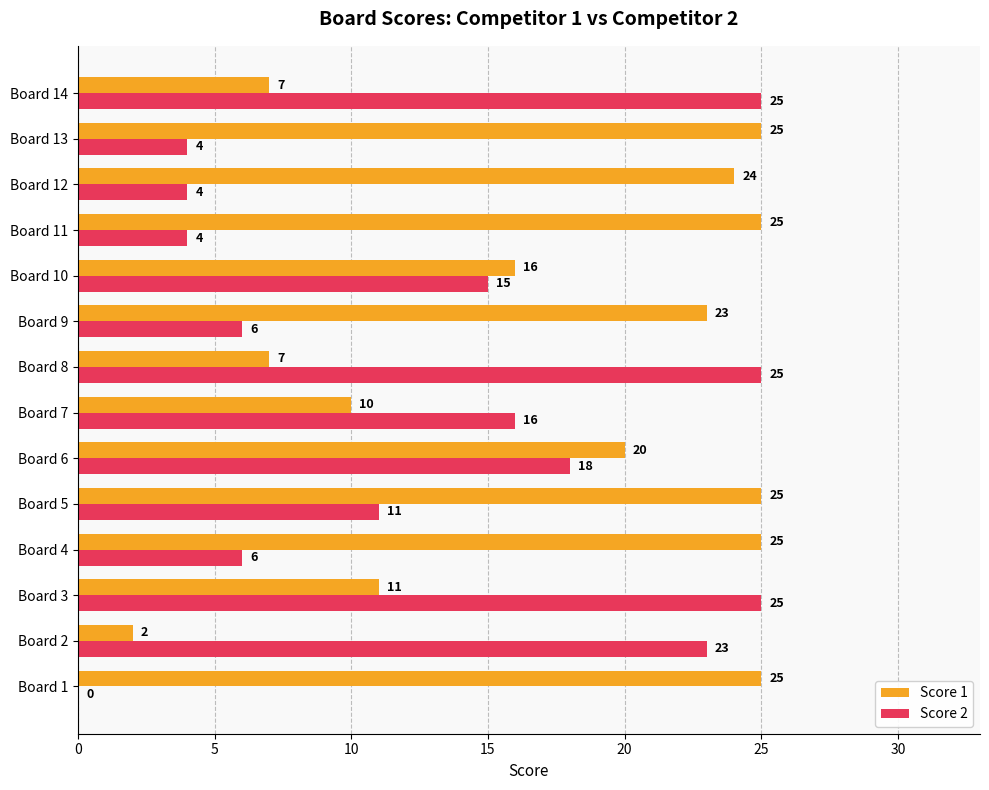

What is the sum of all Score 2 values?

182